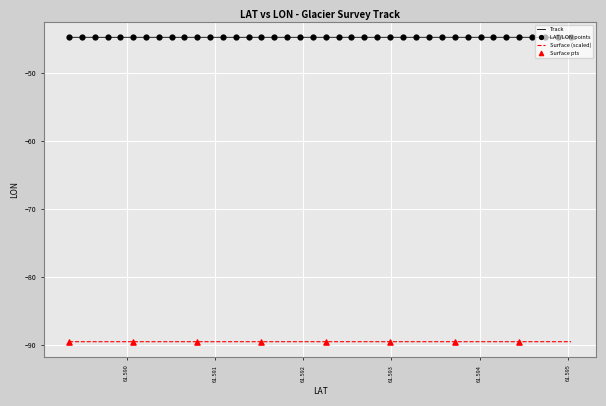

True or false: Surface (scaled) and Track cross at least once.

False